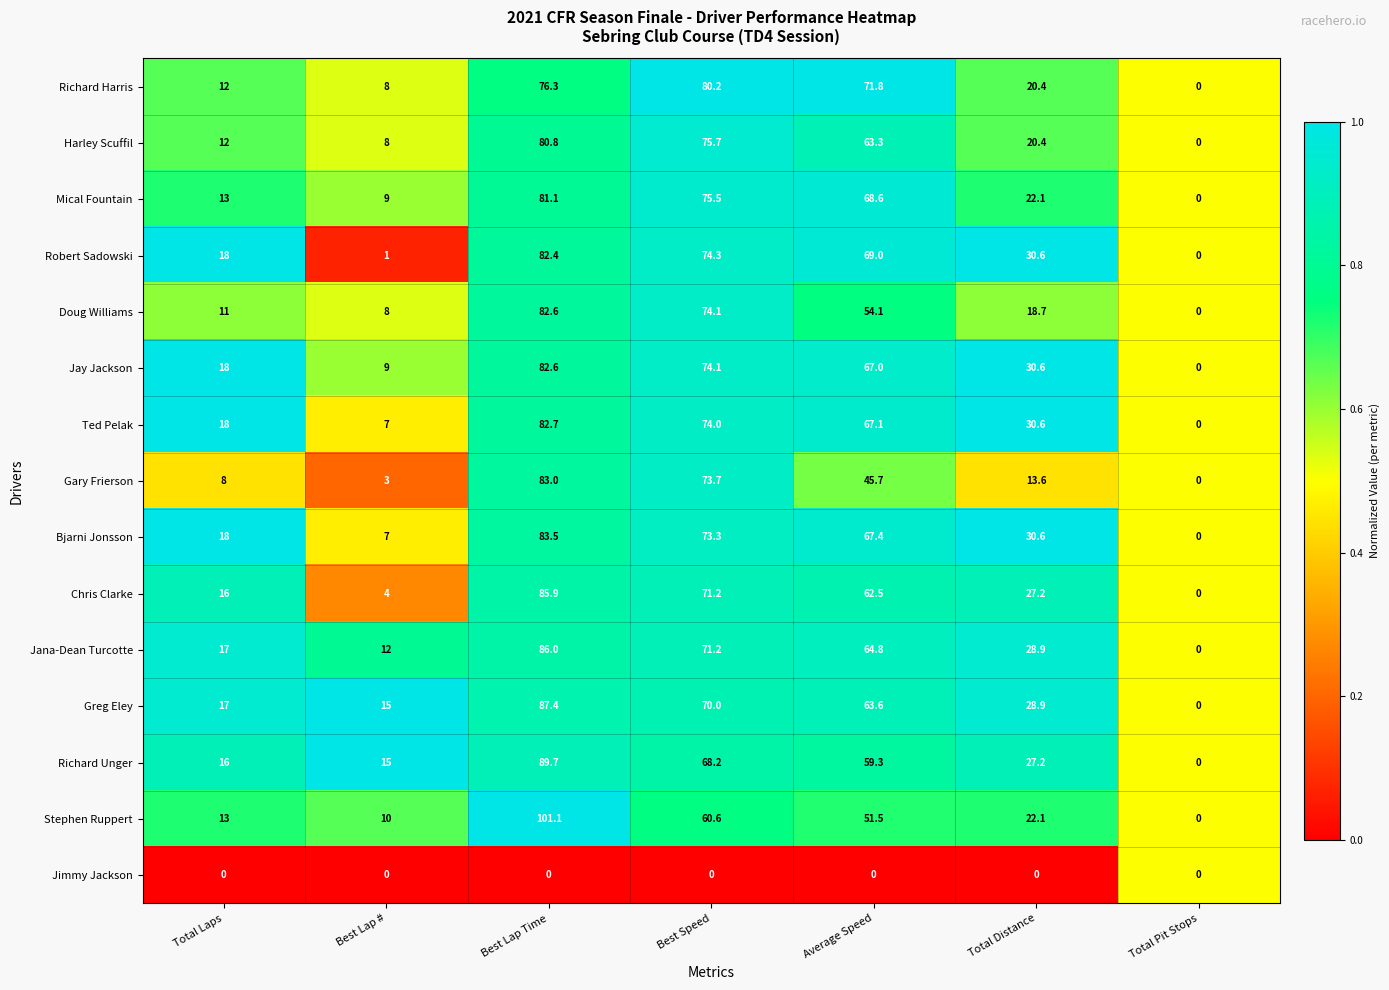

Which series has the widest spread of values?

Stephen Ruppert